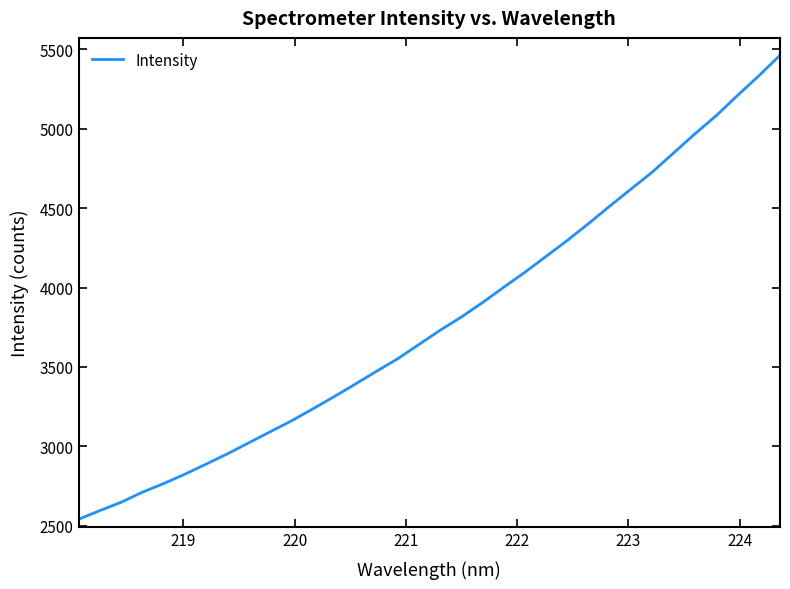

What is the maximum value shown in the chart?

5462.7